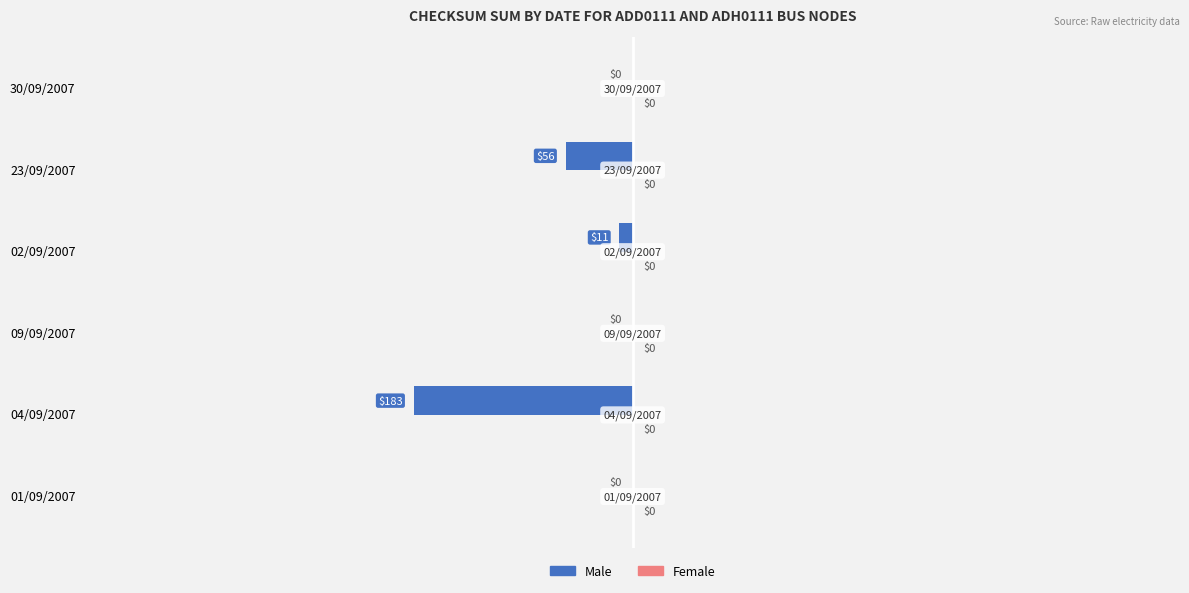

What is the sum of all values?

-250